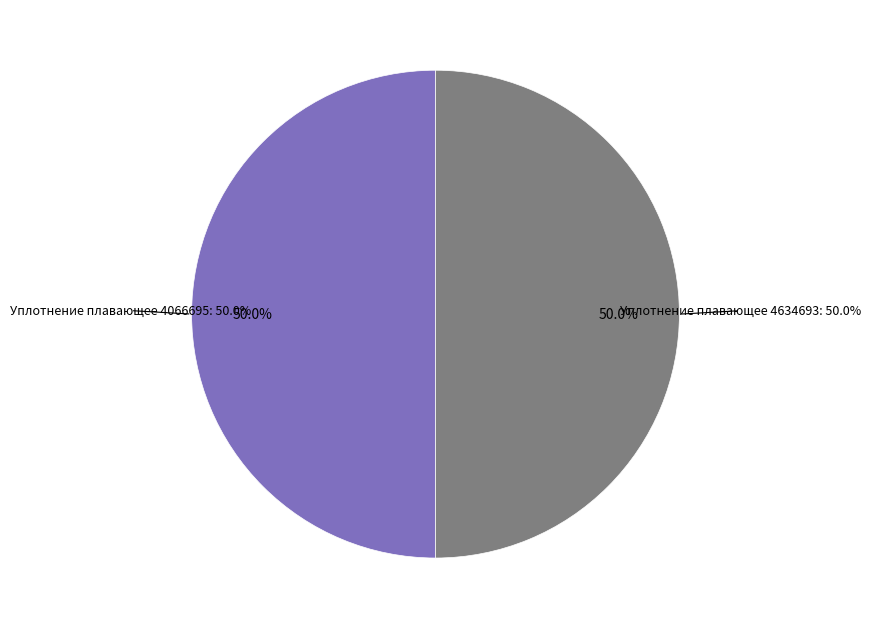

What is the ratio of the value at Уплотнение плавающее 4066695 to the value at Уплотнение плавающее 4634693?

1.0